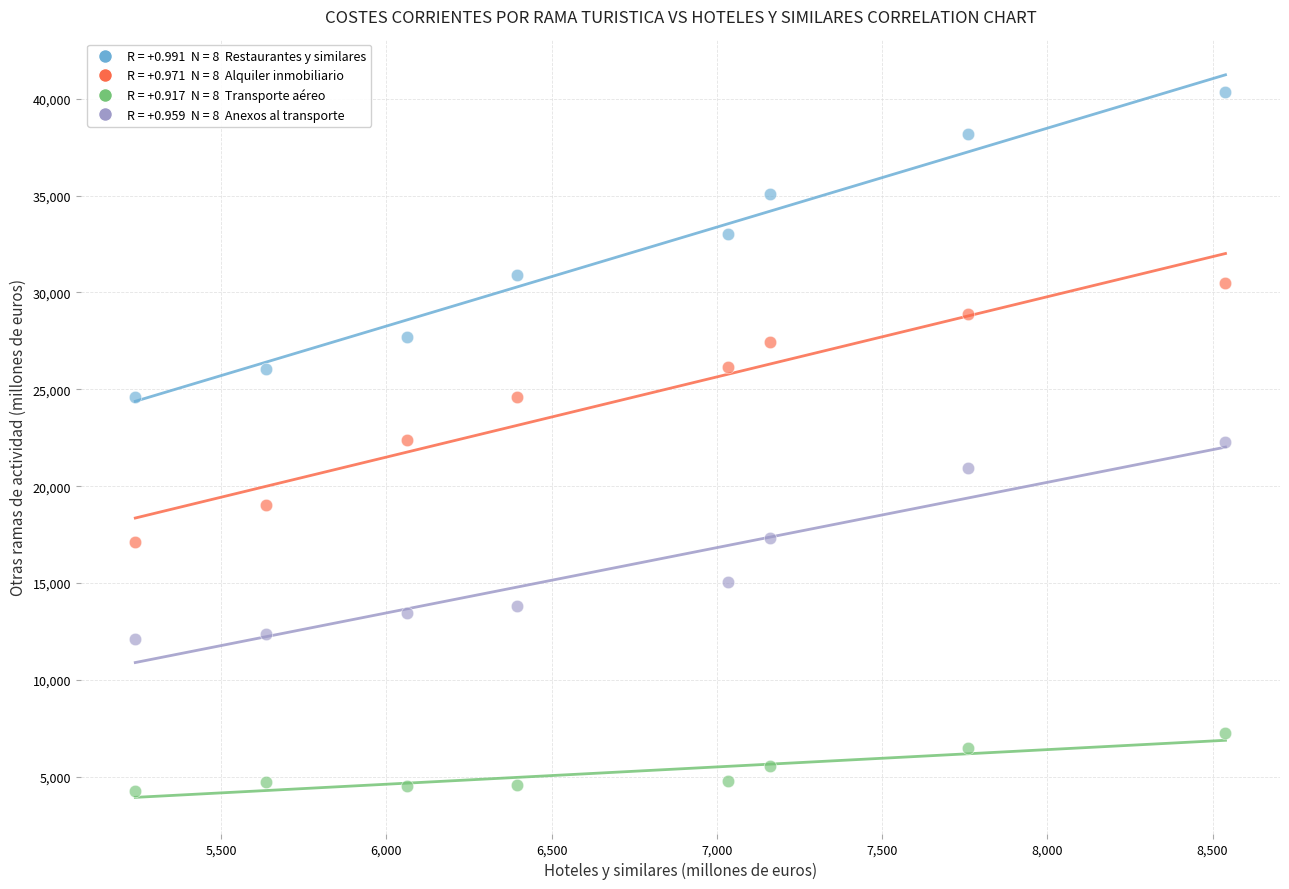

Across all data points, what is the range of X values (max minus min)?

3299